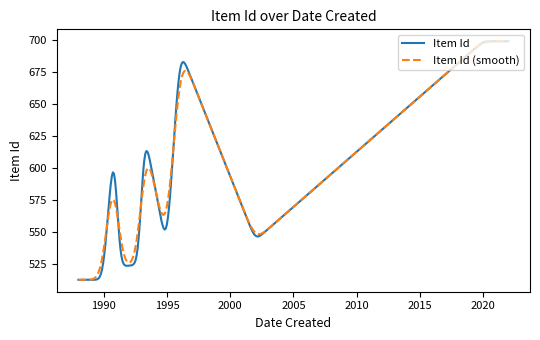

What is the smallest value displayed?

513.0